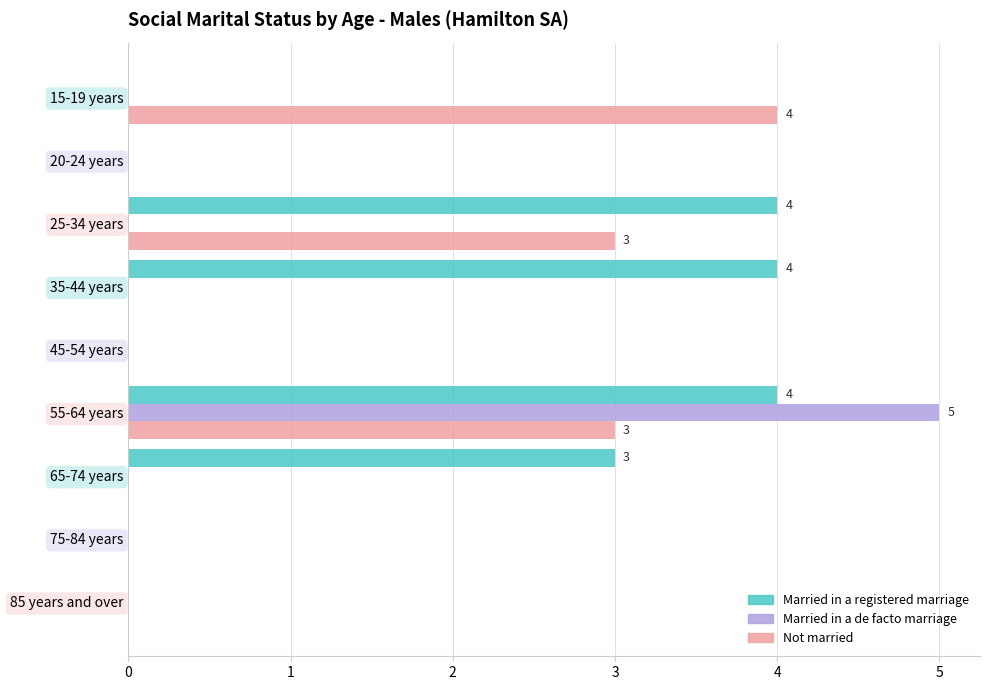

Is it true that Married in a registered marriage equals 0 at 20-24 years?

True